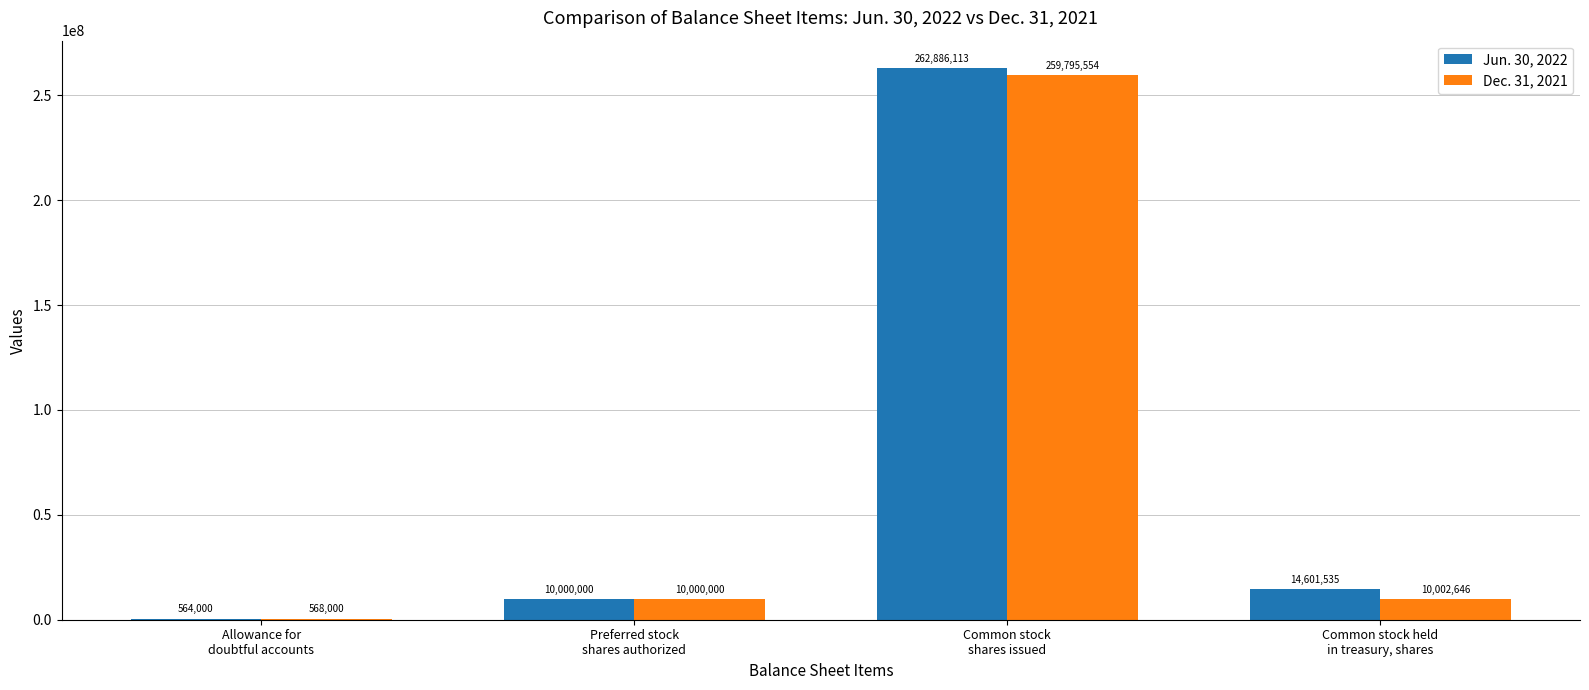

At which category is the sum across all series the highest?

Common stock
shares issued